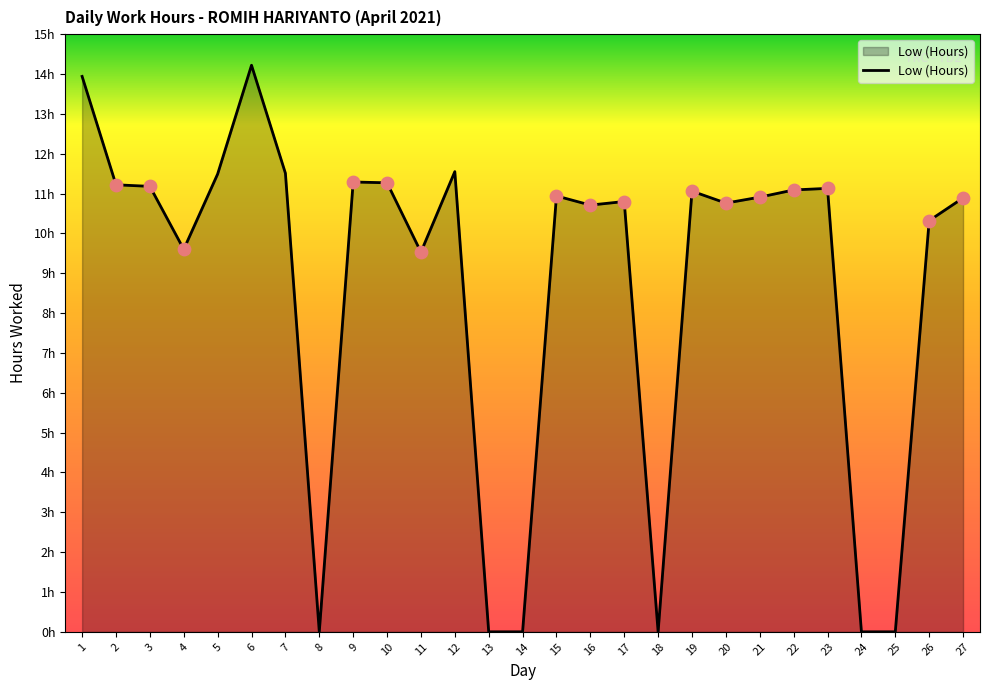

What is the change in value from 18 to 19?

+11.1